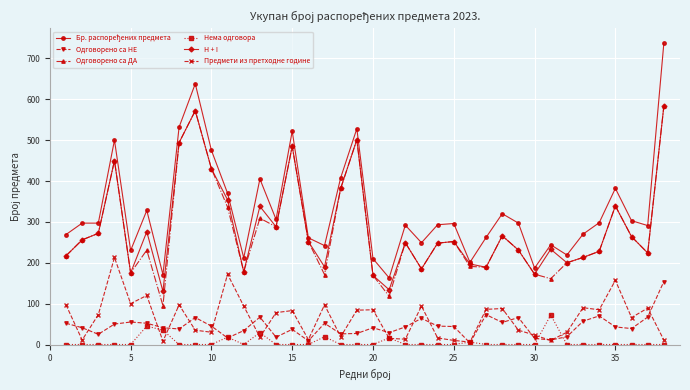

True or false: Нема одговора and Одговорено са ДА intersect in this chart.

False